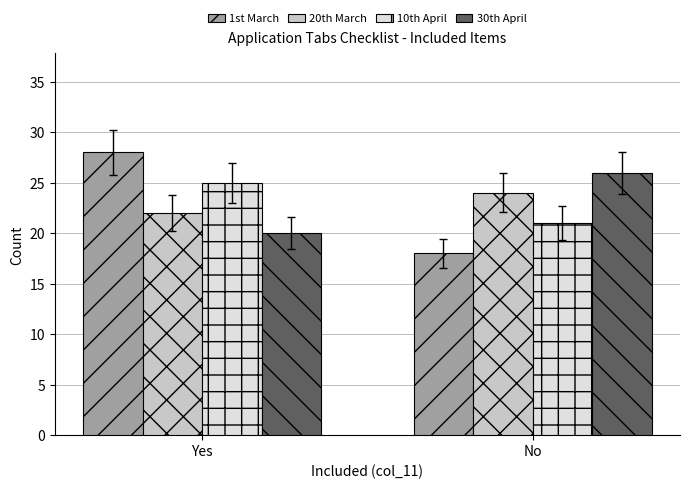

At which category is the sum across all series the highest?

Yes